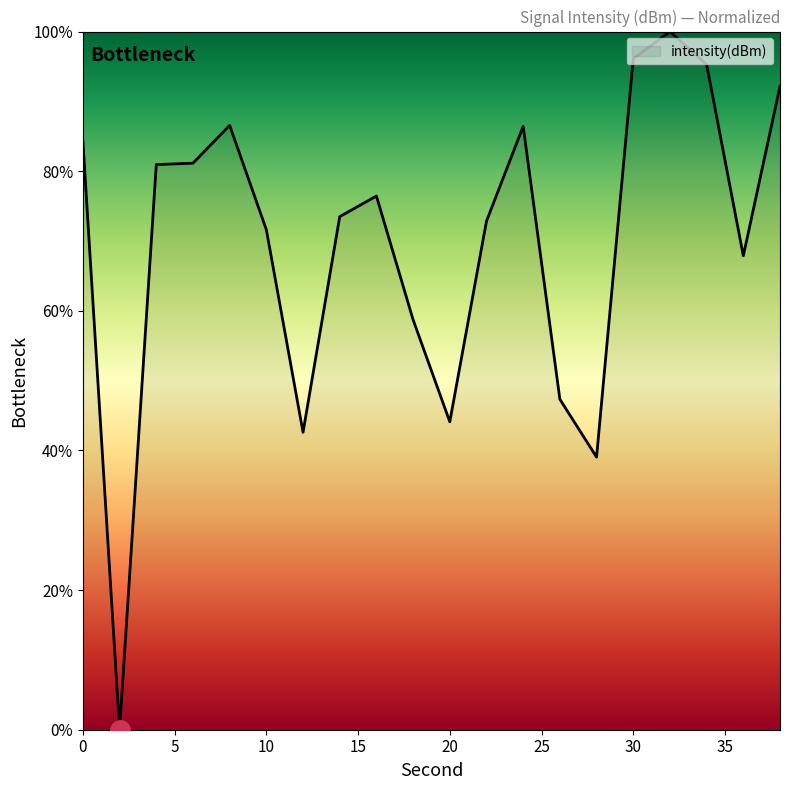

What is the difference between the maximum and minimum values?

100.0